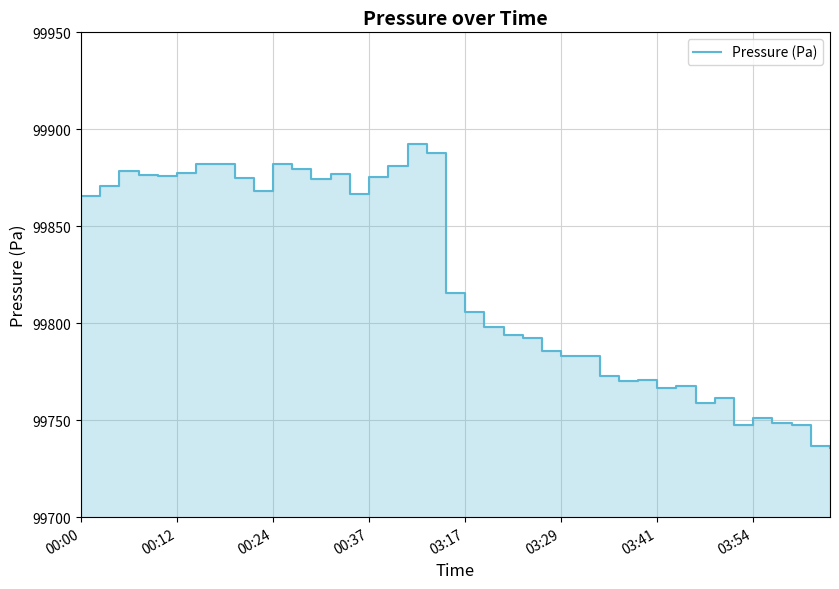

What is the smallest value displayed?

99735.8